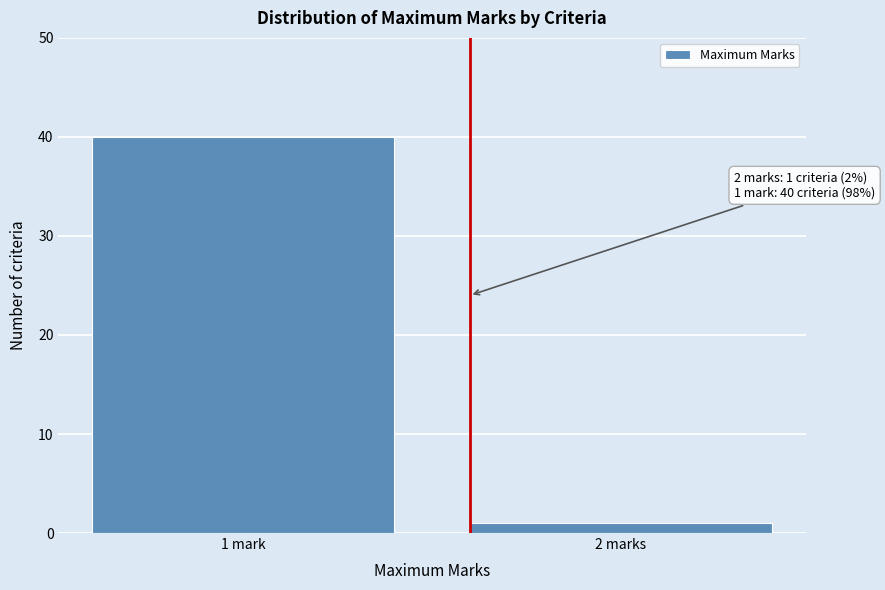

Reading right to left, extract all data points from this chart.

2 marks=1	1 mark=40